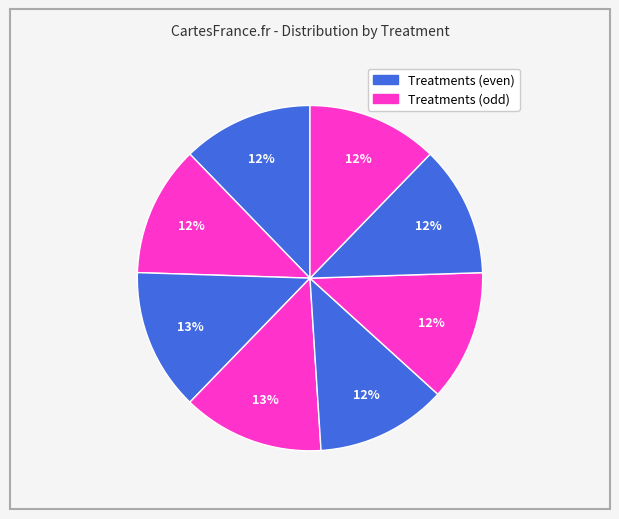

Count the number of slices in the pie.

8